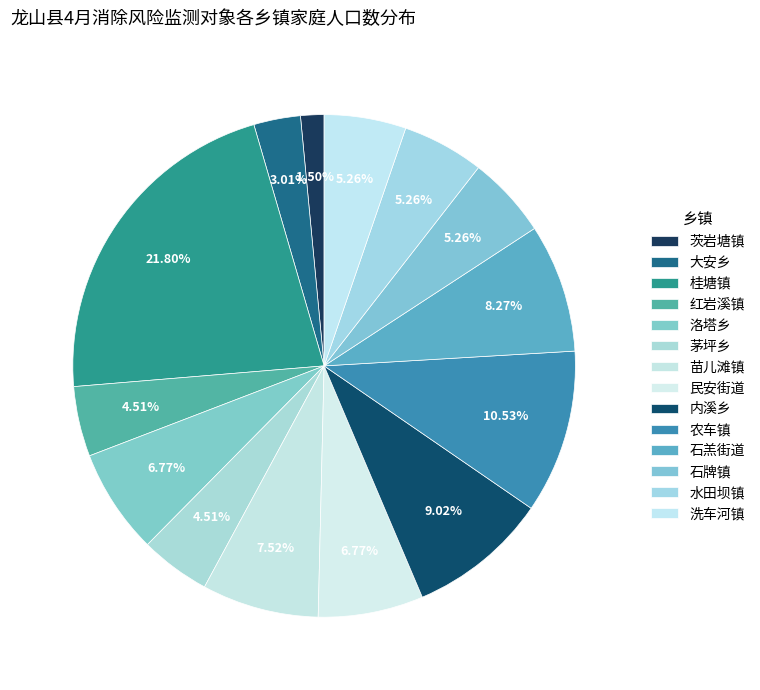

What is the smallest slice in the pie chart?

茨岩塘镇